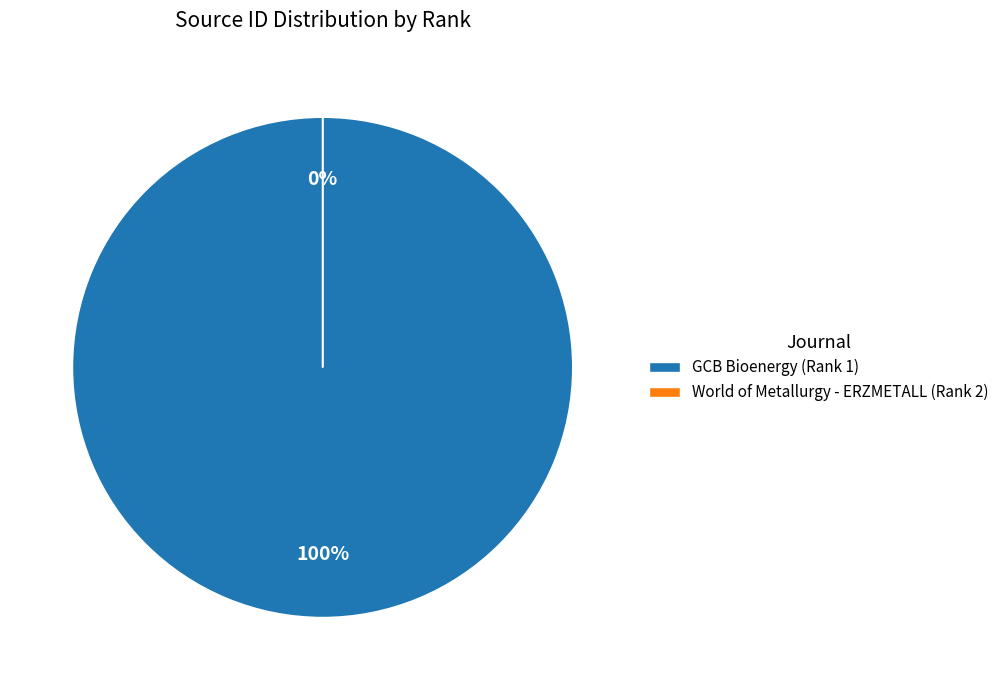

Is there any slice that represents more than half of the pie?

Yes